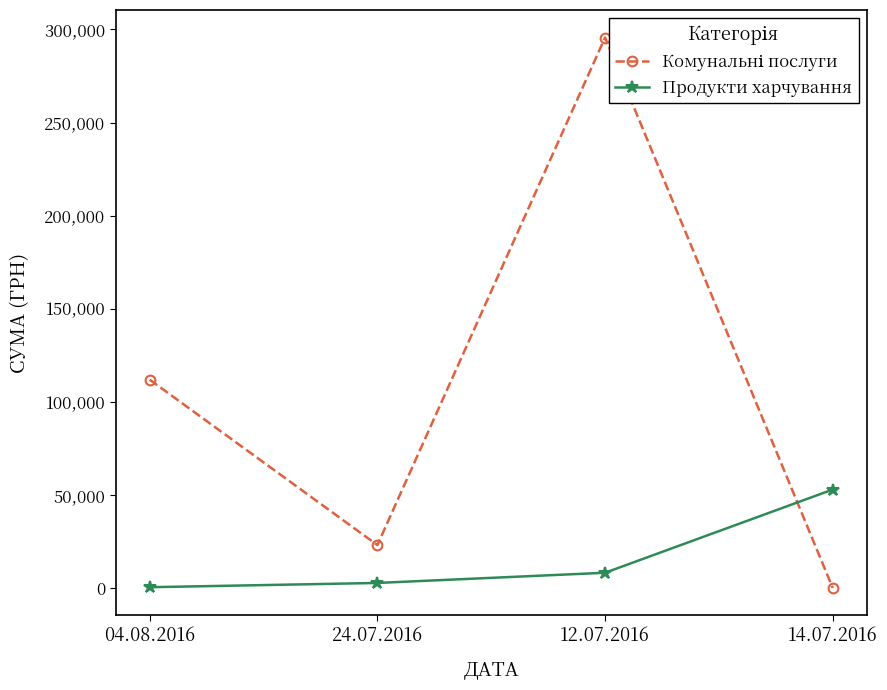

The value of Продукти харчування at 12.07.2016 is 8360.4. True or false?

True